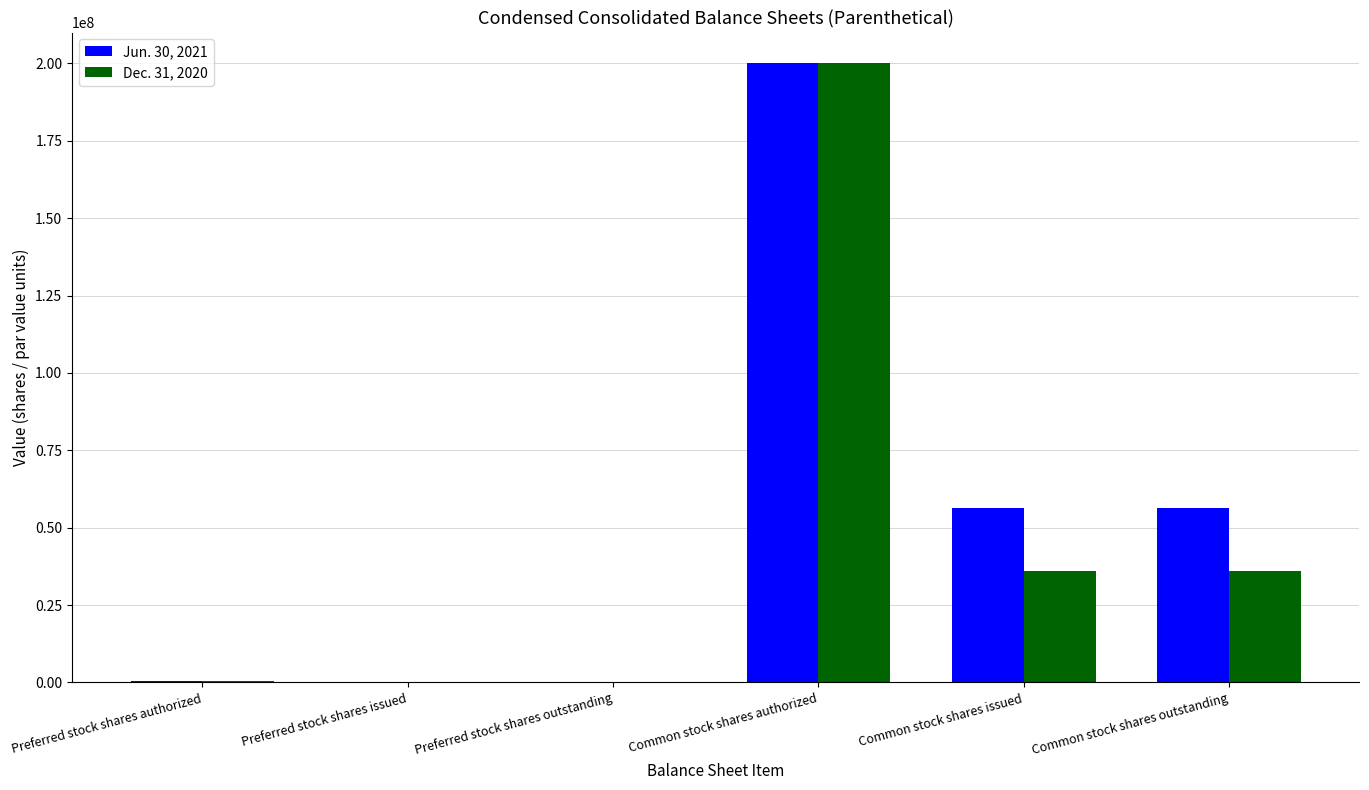

The Dec. 31, 2020 series shows 500000 at Preferred stock shares authorized. True or false?

True